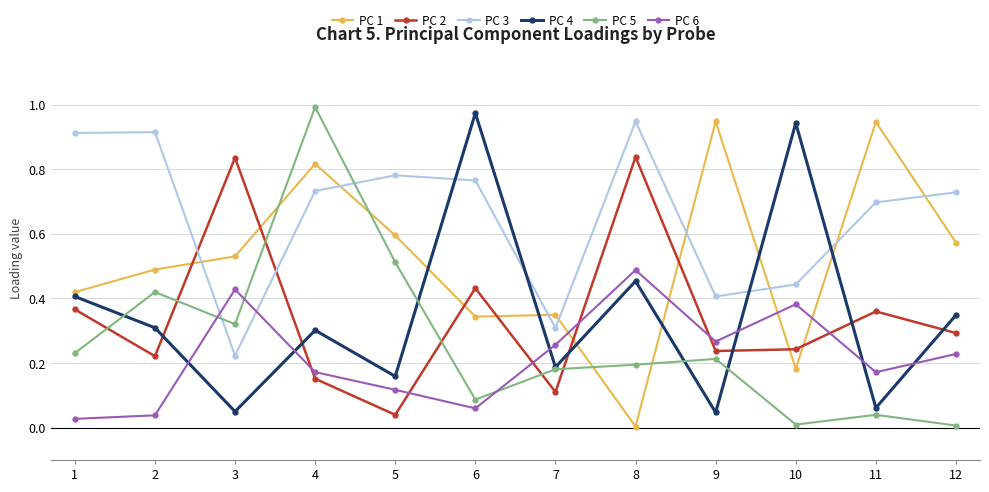

Which series changed the most between 9 and 11?

PC 3